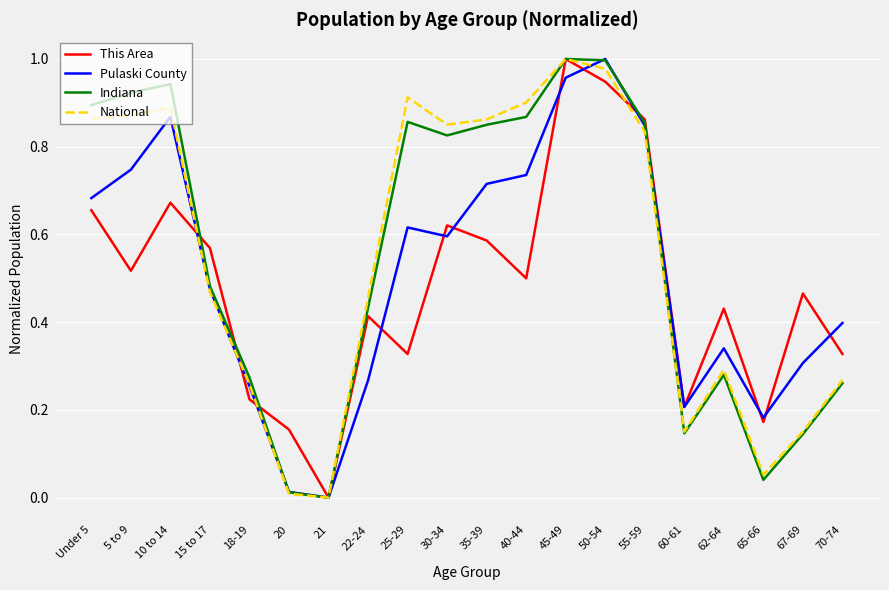

What is the total value across all series at 35-39?

3.0